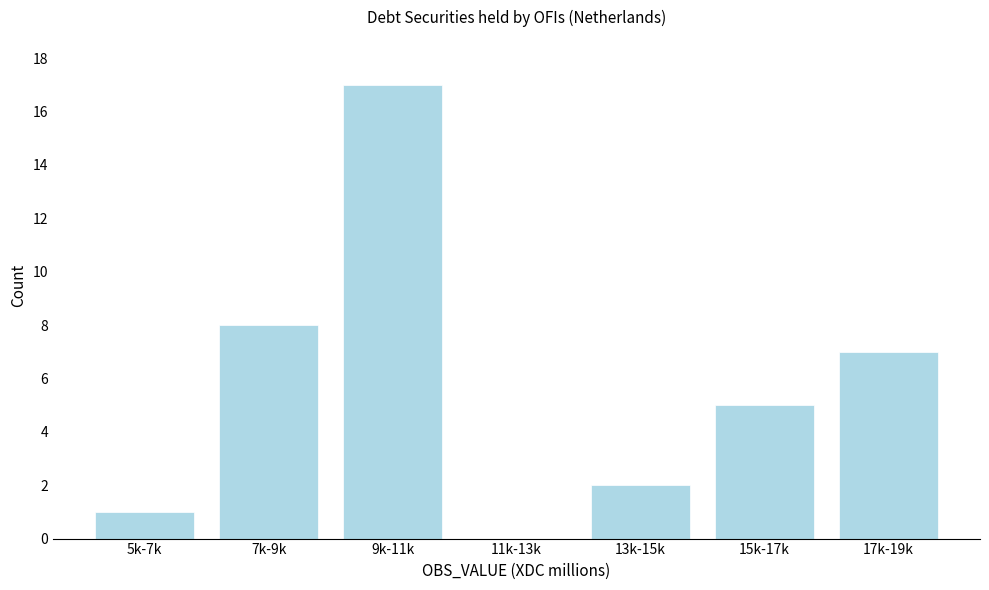

Reading left to right, extract all data points from this chart.

5k-7k=1	7k-9k=8	9k-11k=17	11k-13k=0	13k-15k=2	15k-17k=5	17k-19k=7